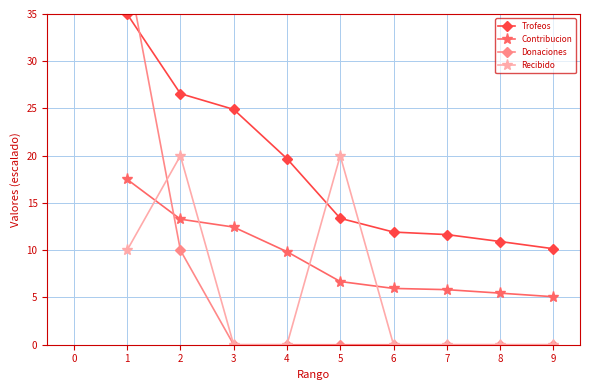

The value of Contribucion at 6 is 8.8. True or false?

False